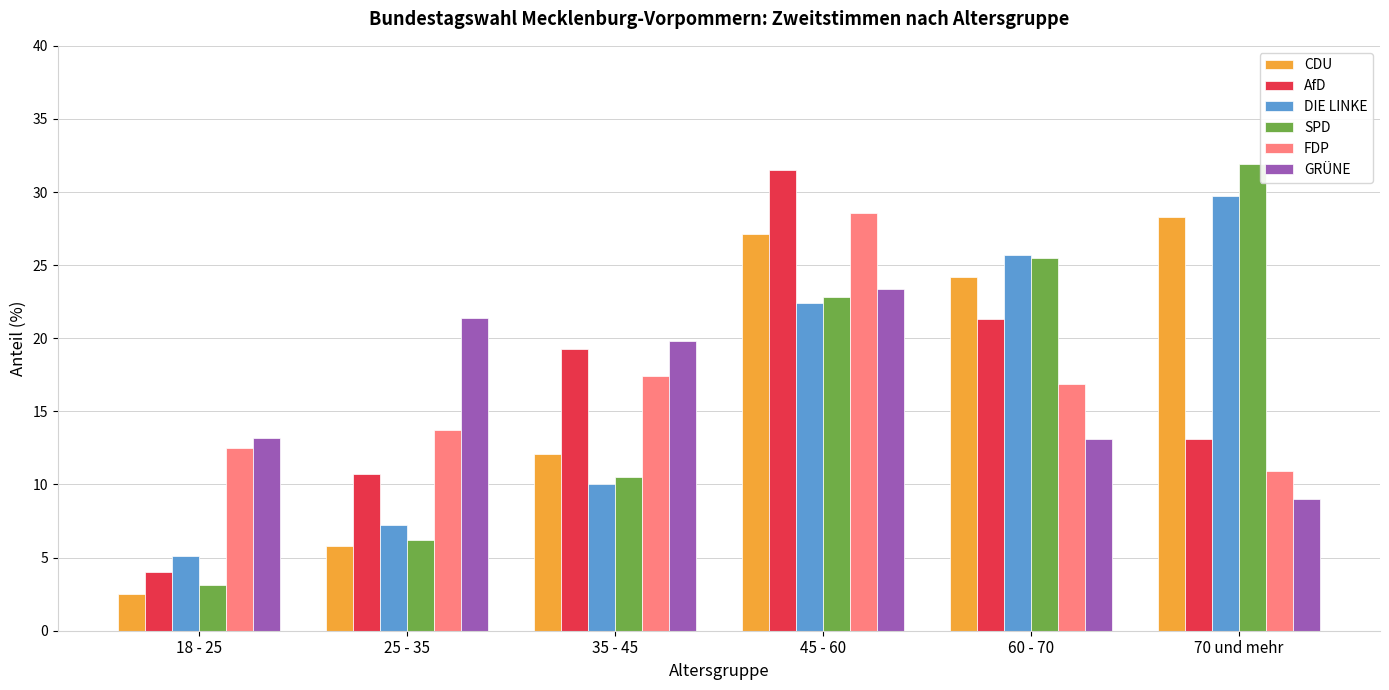

How many values in the SPD series exceed 22?

3